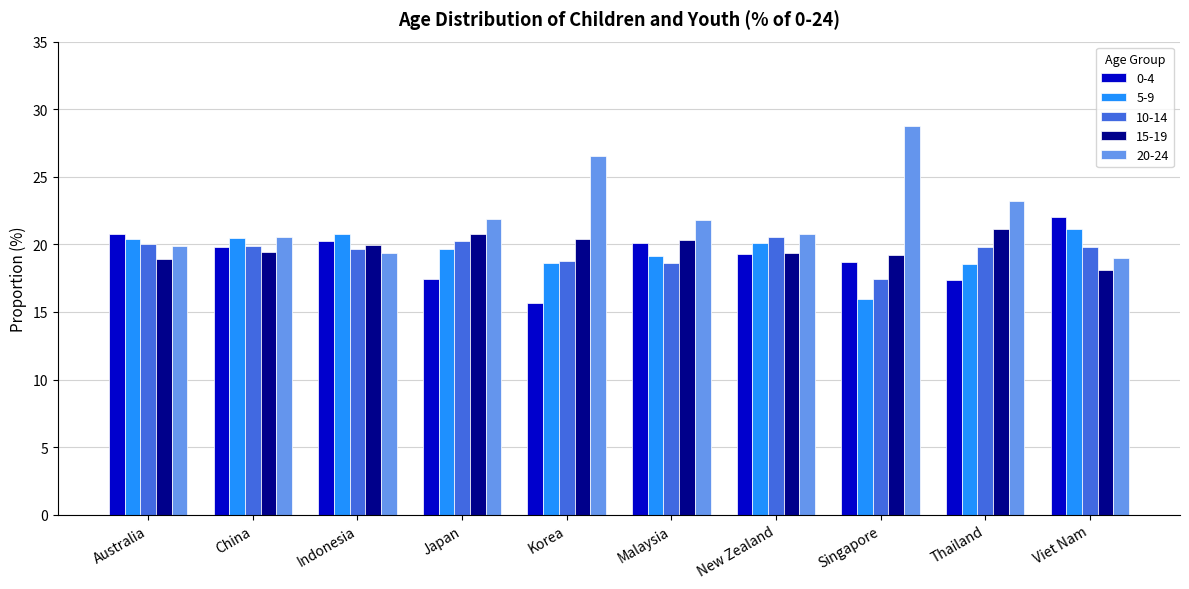

What is the smallest value displayed?

15.7